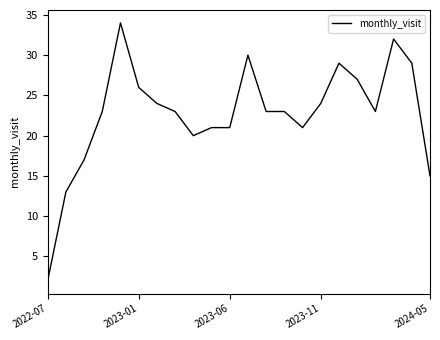

What is the difference between the maximum and minimum values?

32